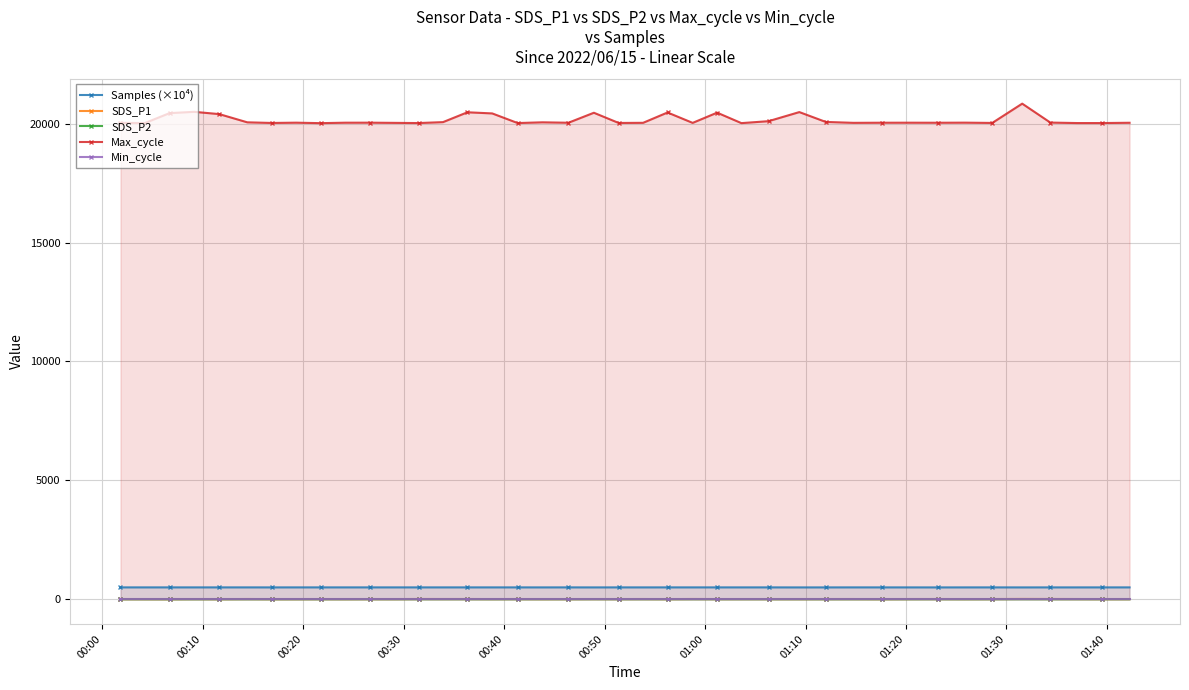

At how many categories does at least one series exceed 14717?

40